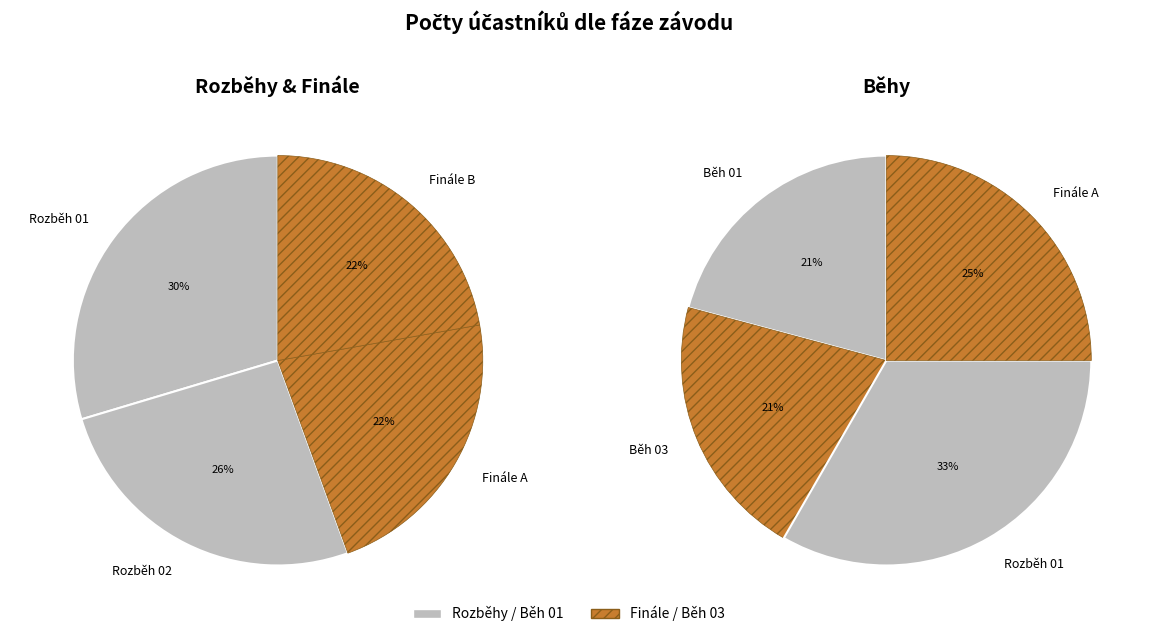

Do Běh 01 and Finále A together represent more than half of the pie?

No